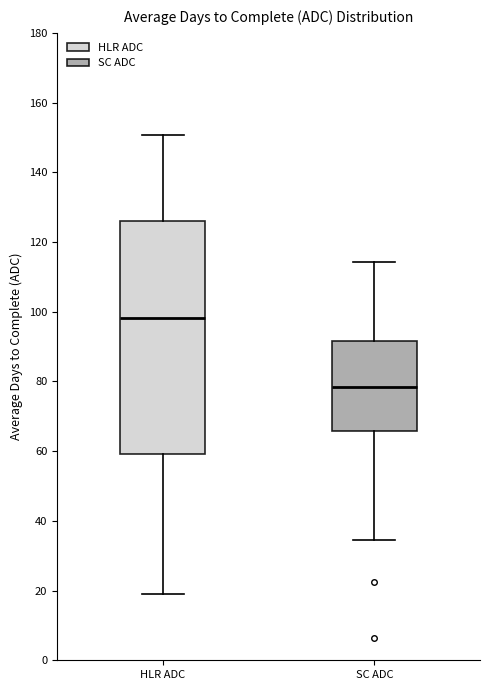

Reading left to right, transcribe this box plot: for each box, give where its median line is, the range the box spans, and where its two whiskers end, as read against the y-axis. The values are not printed on the chart, so give them approximately, as read against the axis.

HLR ADC: median 98, box 60 to 126, whiskers 20 to 150
SC ADC: median 78, box 66 to 92, whiskers 34 to 114